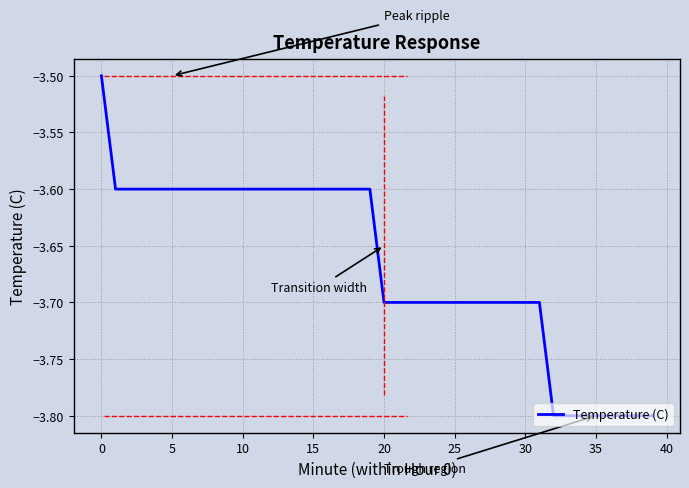

What is the difference between the maximum and minimum values?

0.3